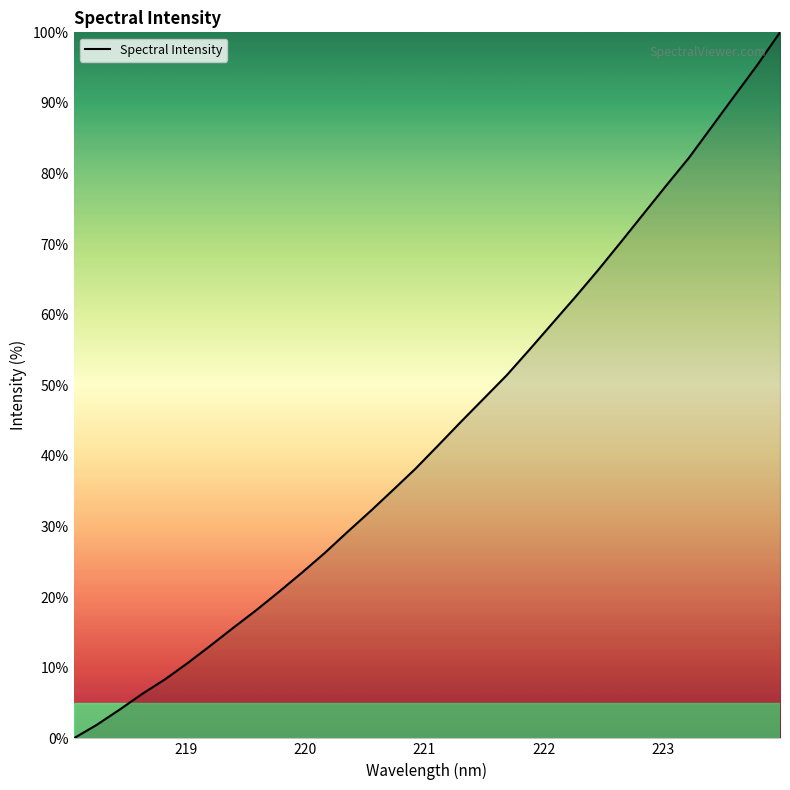

What is the maximum value shown in the chart?

100.0